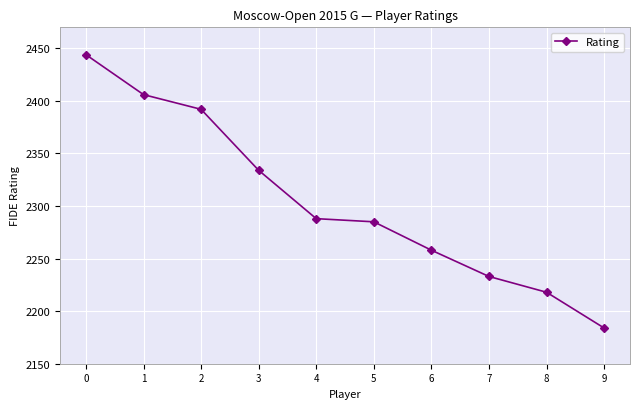

Which has a higher value, 5 or 6?

5